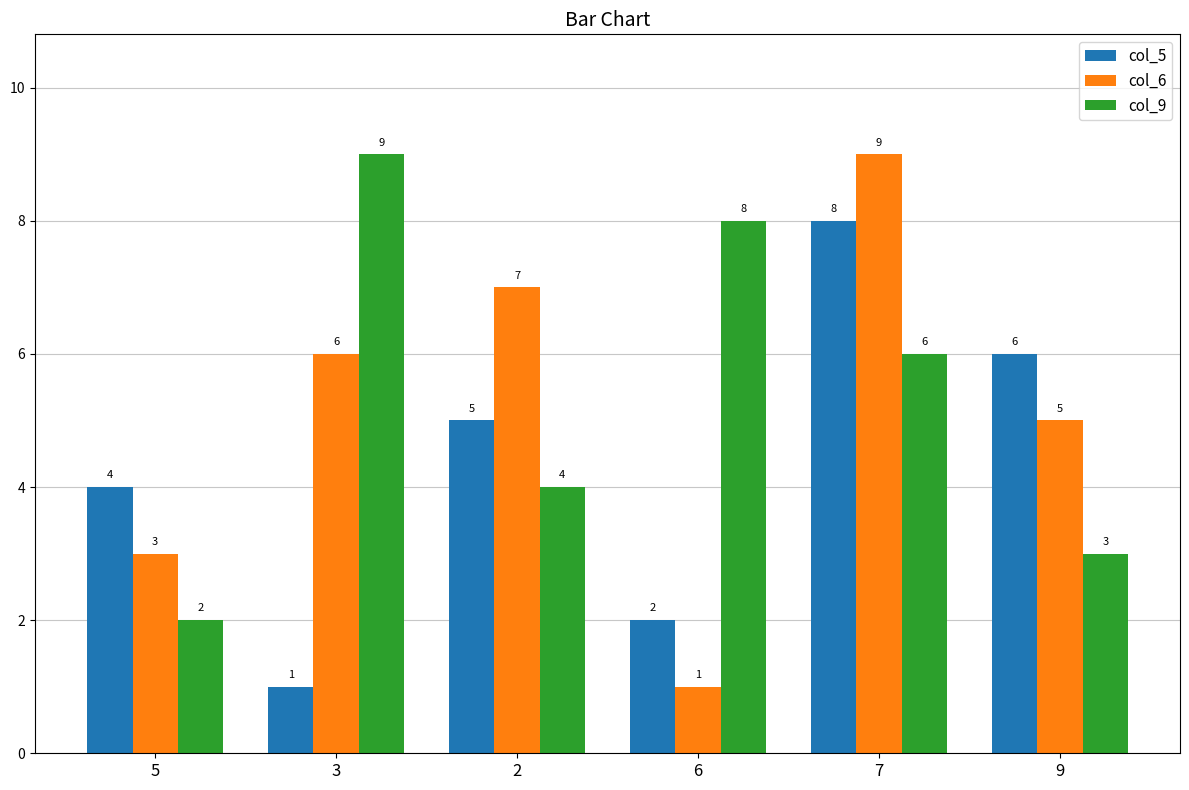

Rank the series by their average value, from lowest to highest.

col_5, col_6, col_9